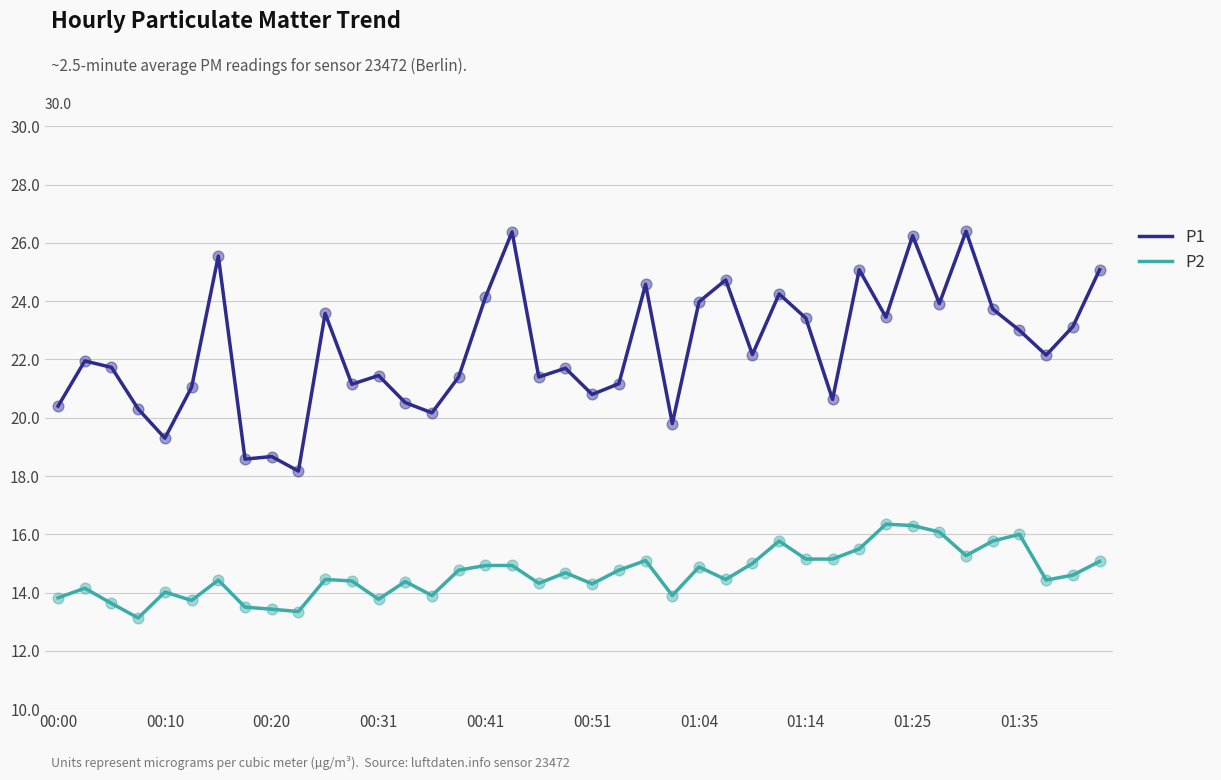

What are all the series names shown in the legend?

P1, P2